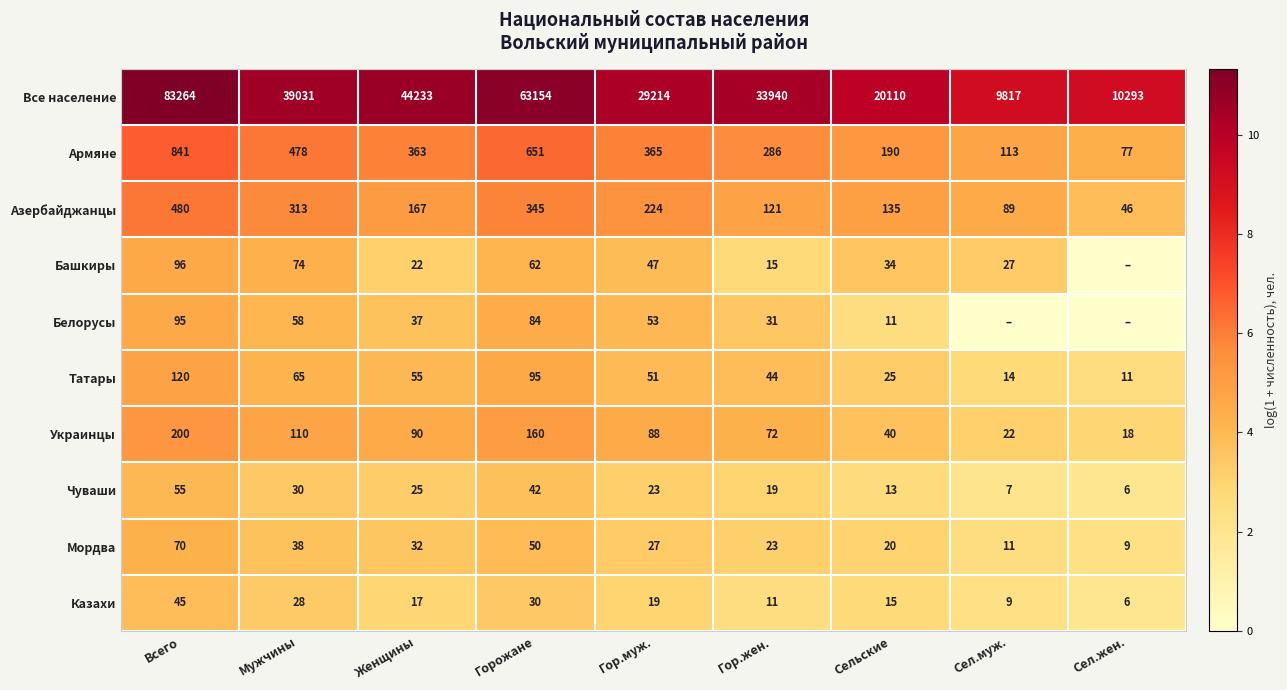

Is the value of Белорусы at Сельские greater than the value of Казахи at Сел.жен.?

Yes